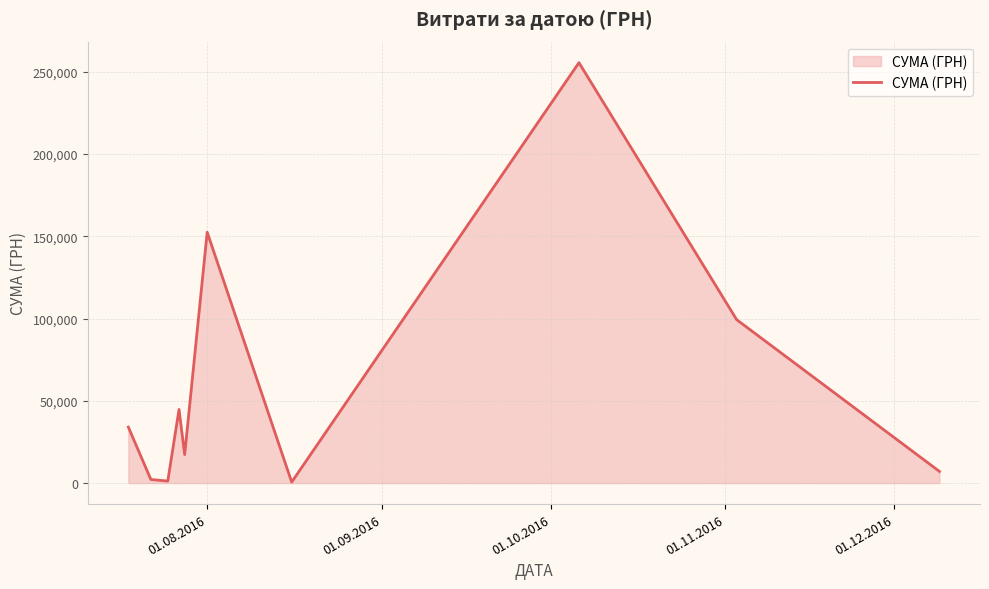

How many interior local peaks (higher than both neighbors) does the data have?

3